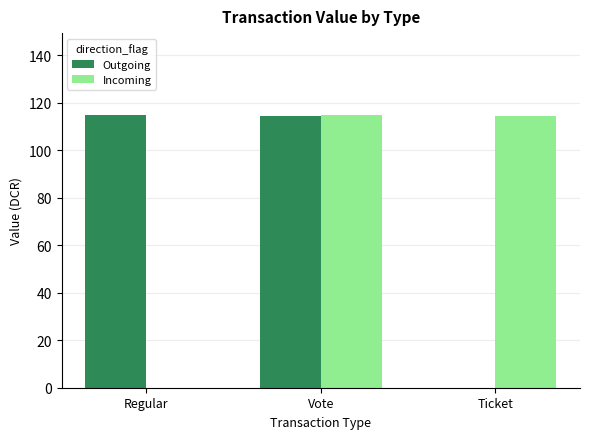

Are the bars horizontal?

No